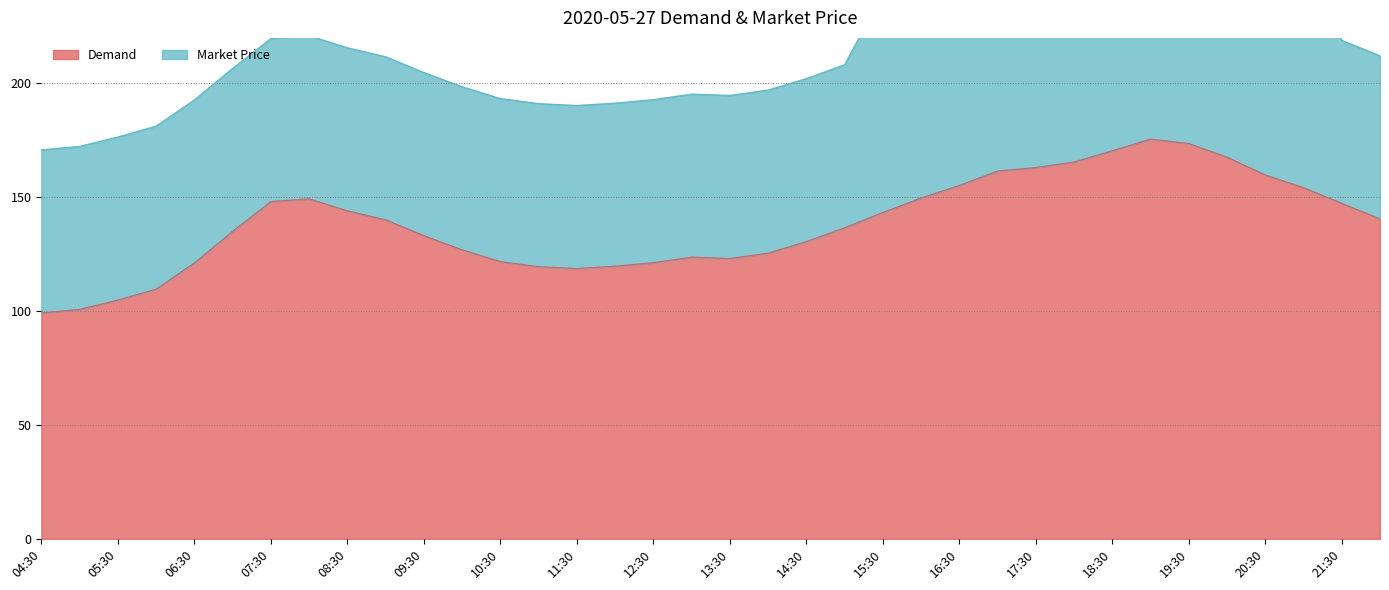

Count the number of values greater than 140.

18